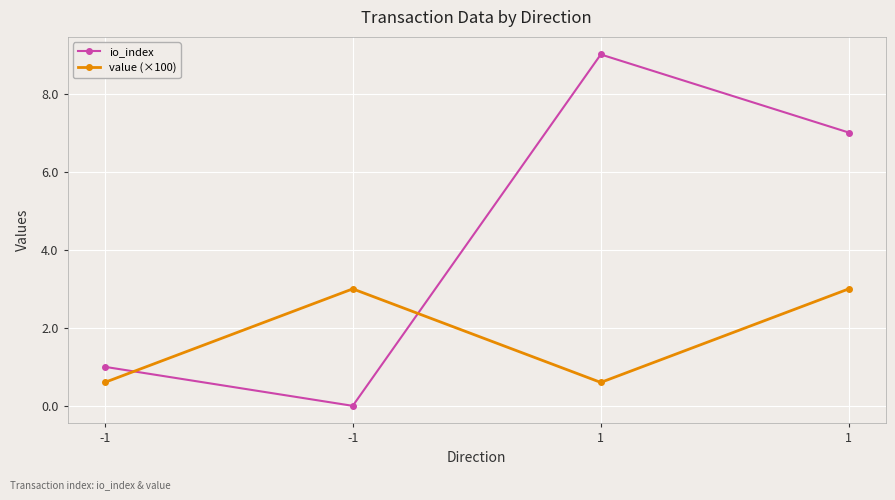

How many lines are shown in the chart?

2